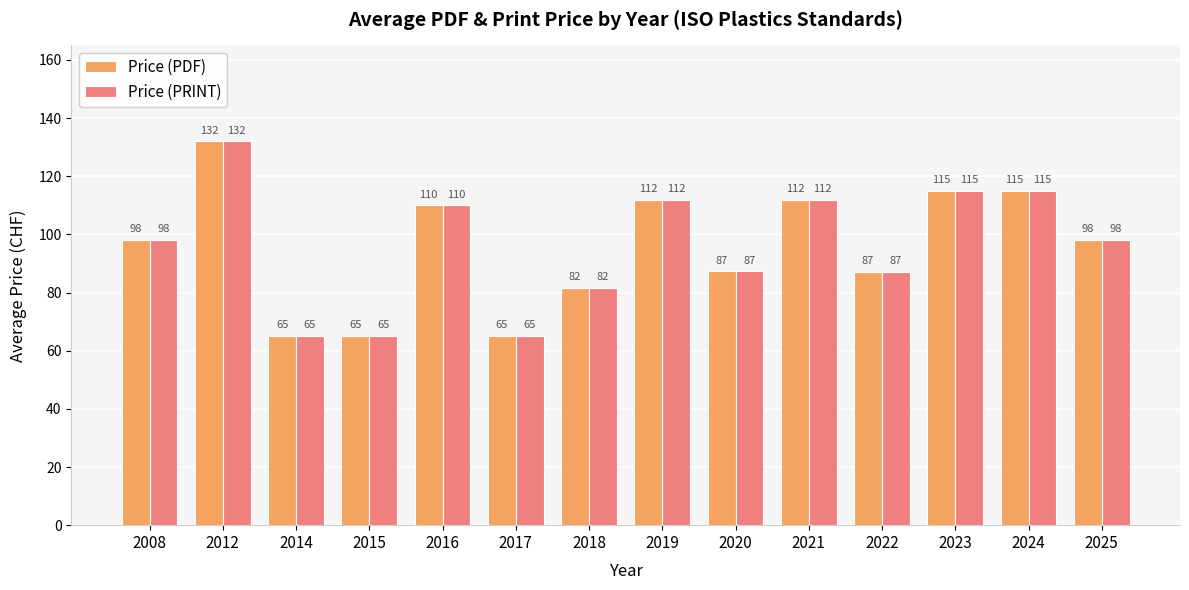

The value of Price (PDF) at 2021 is 111.8. True or false?

True